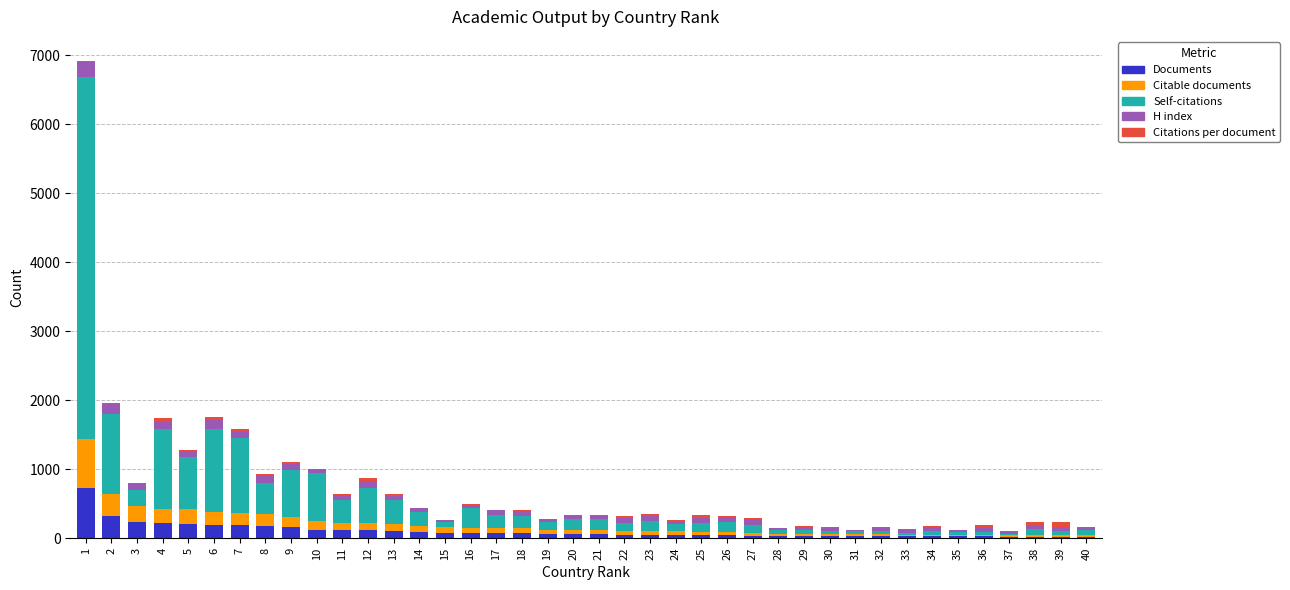

What is the maximum value for Documents?

733